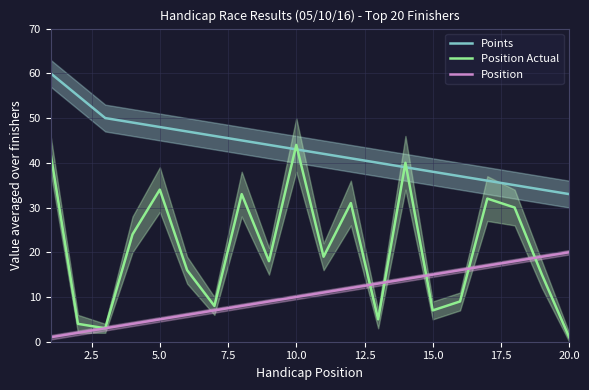

What is the difference between the maximum and minimum values in the Position series?

19